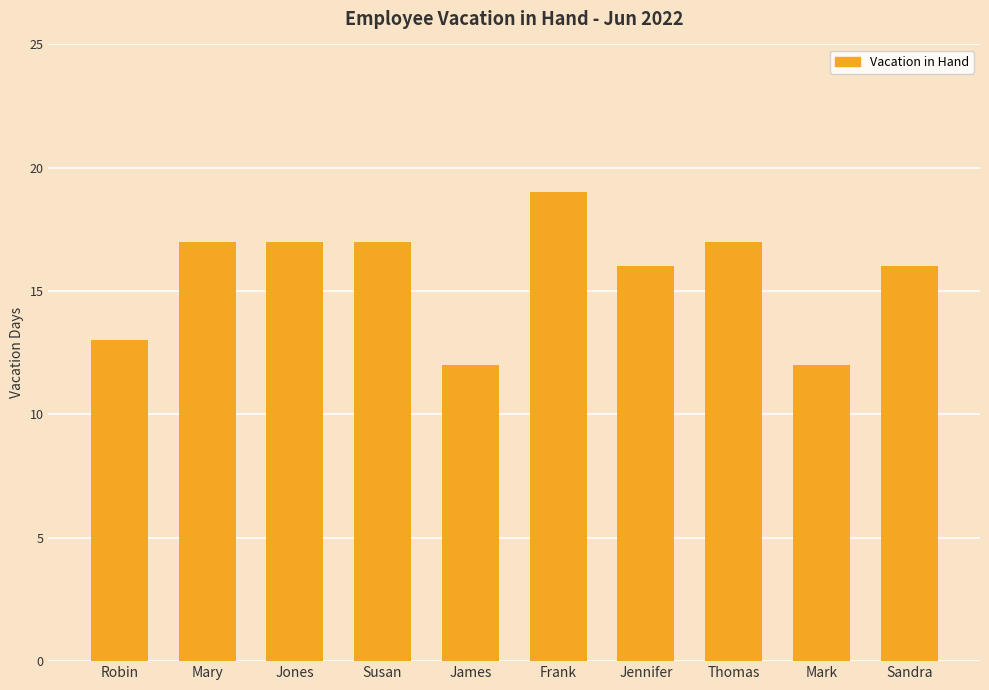

Reading left to right, extract all data points from this chart.

13	17	17	17	12	19	16	17	12	16